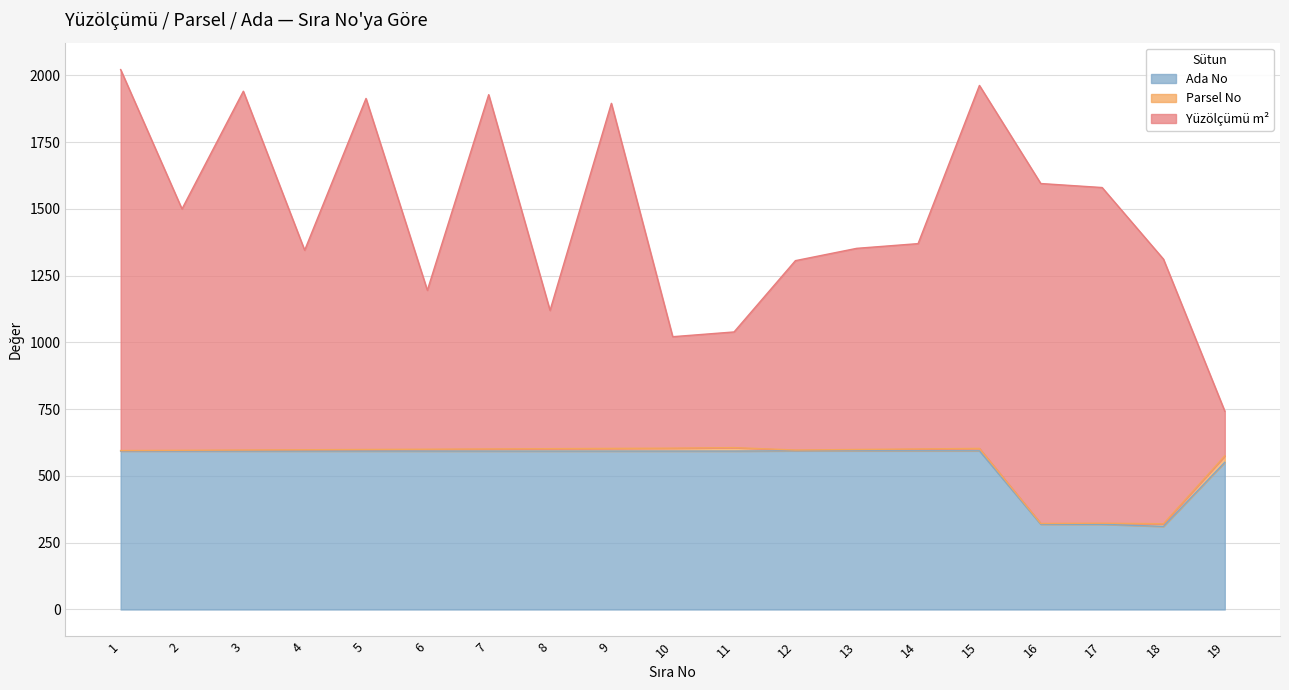

True or false: Parsel No and Yüzölçümü m² intersect in this chart.

False